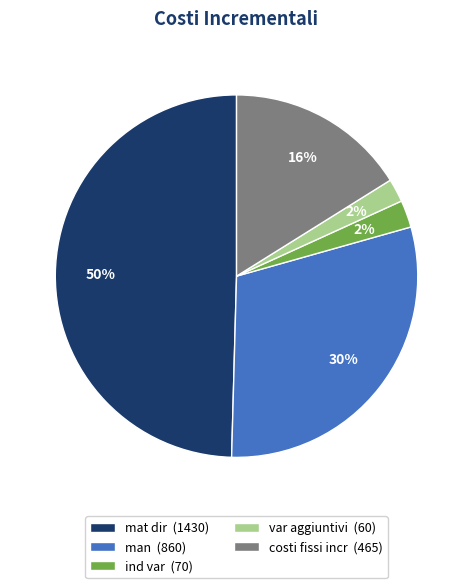

To the nearest percent, what percentage of the pie is mat dir?

50%